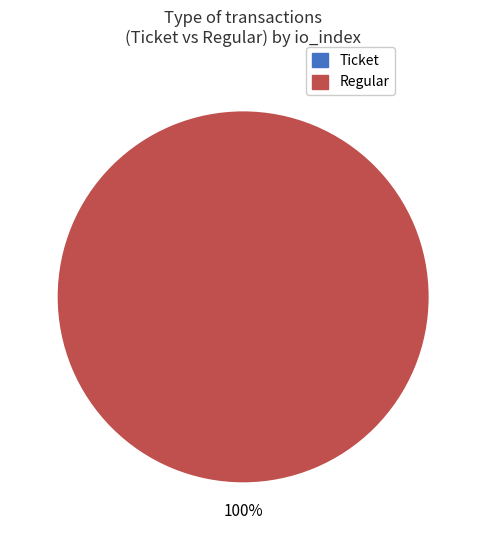

Combined, do Regular and Ticket account for over 50%?

Yes